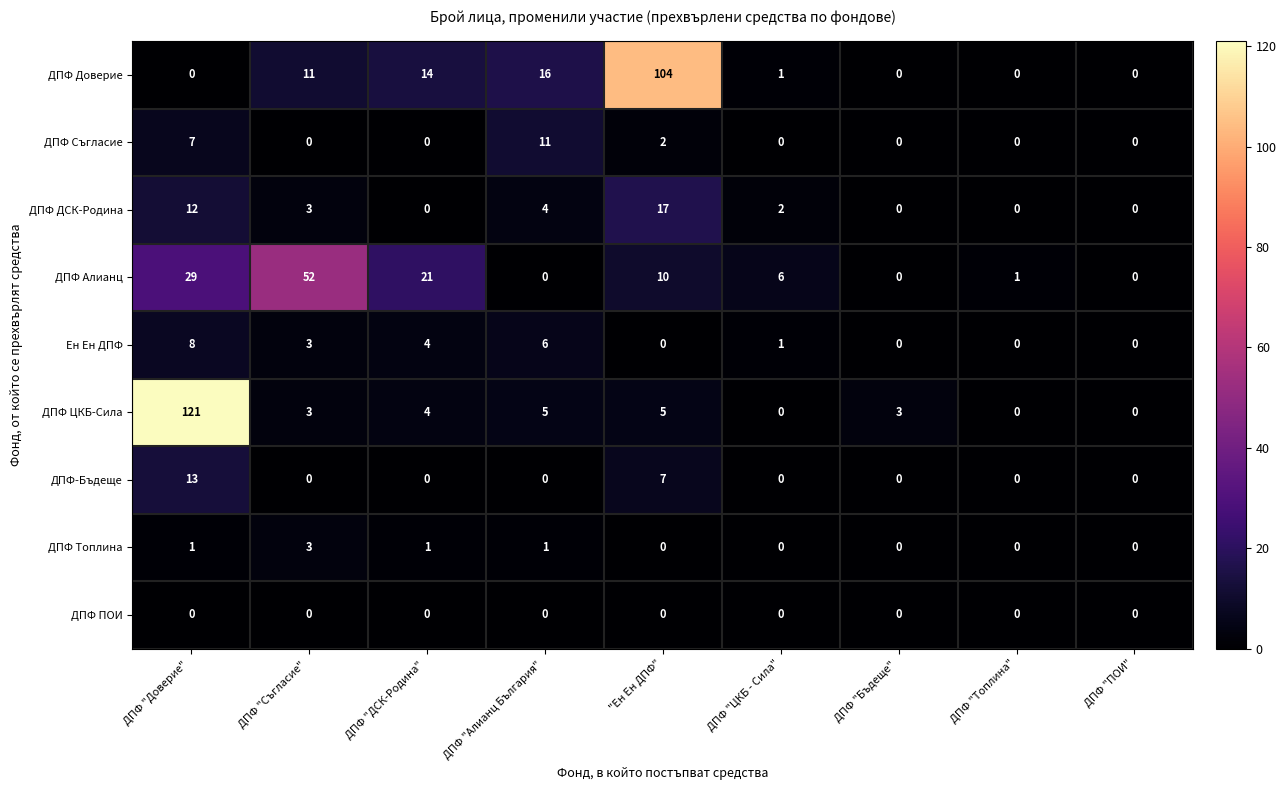

What is the sum of the ДПФ ДСК-Родина values at ДПФ "Съгласие"  and ДПФ "Доверие" ?

15